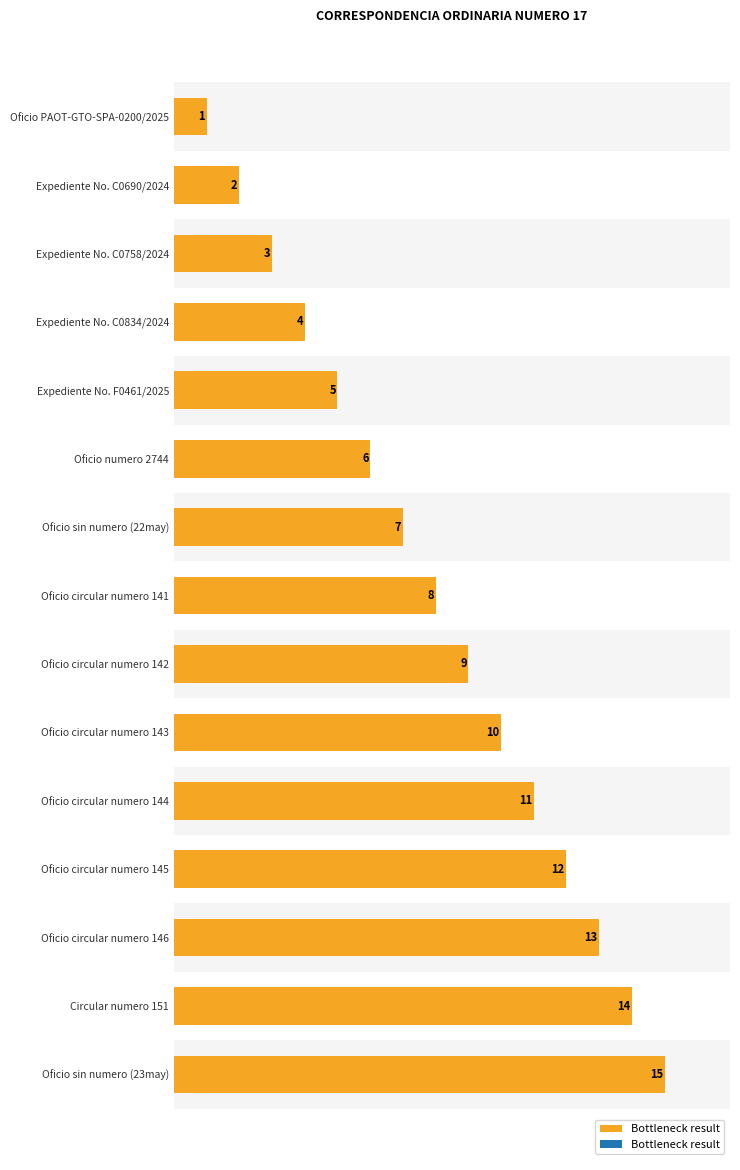

The chart shows a value of 2 at Expediente No. C0758/2024. True or false?

False